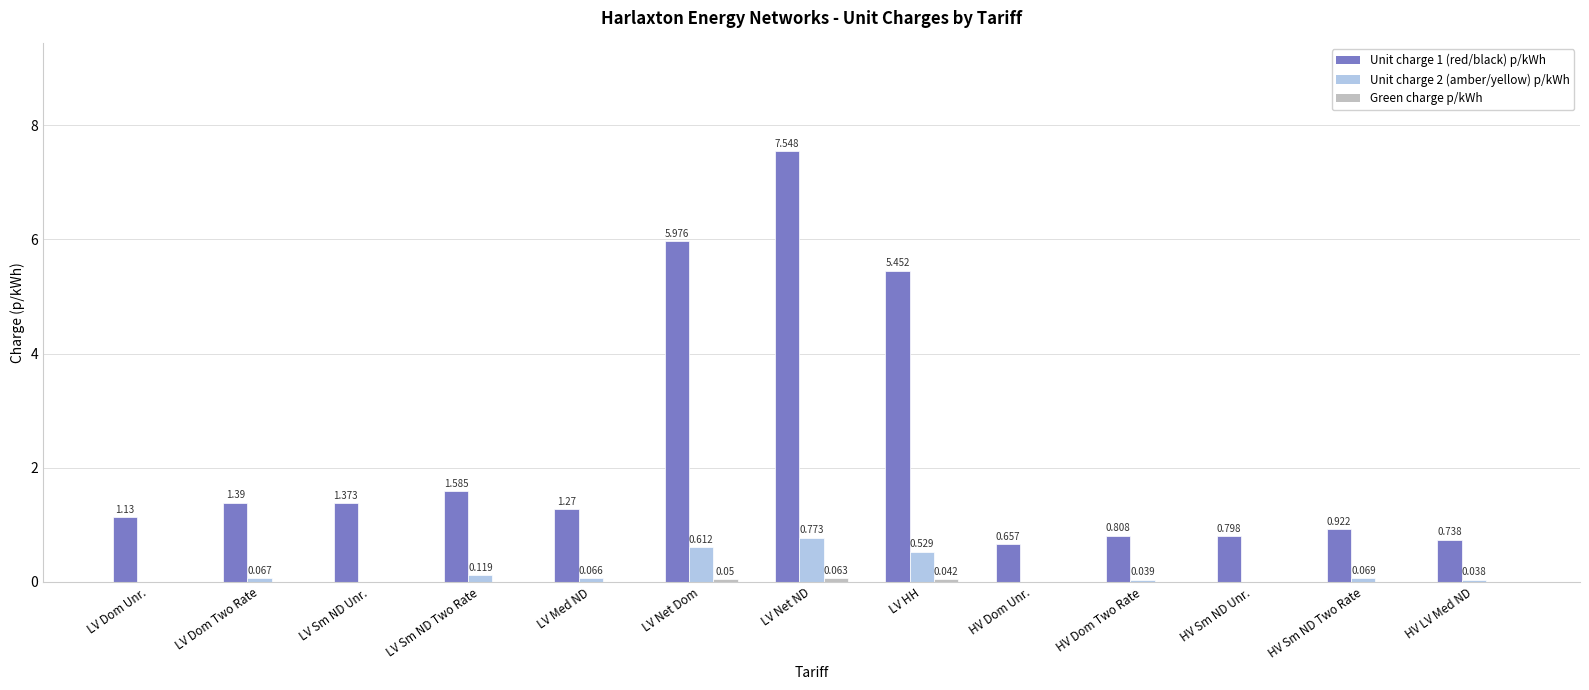

At which category is the sum across all series the highest?

LV Net ND